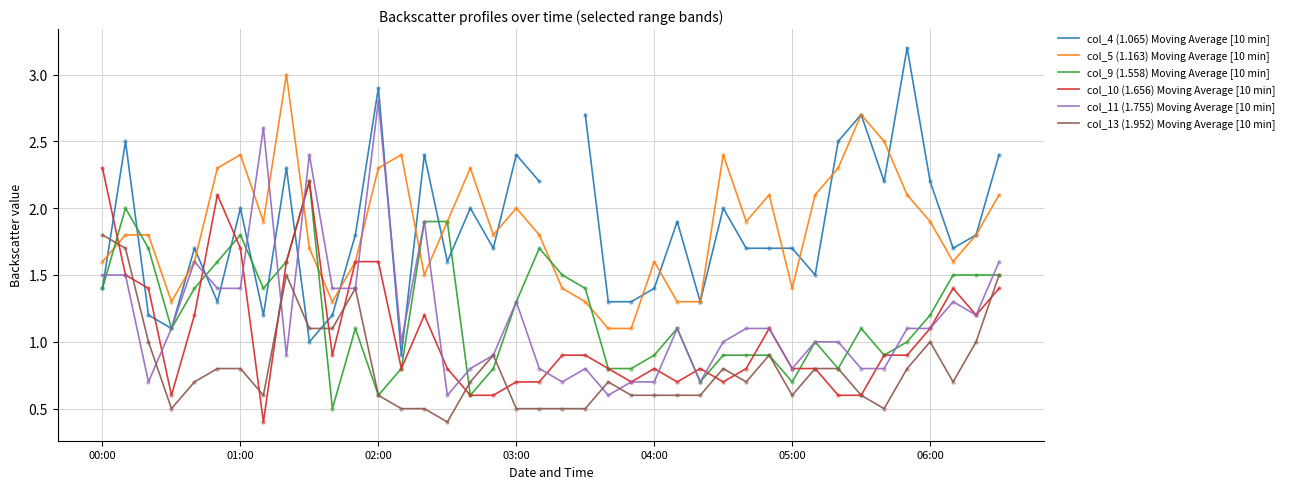

At how many categories does at least one series exceed 0?

40